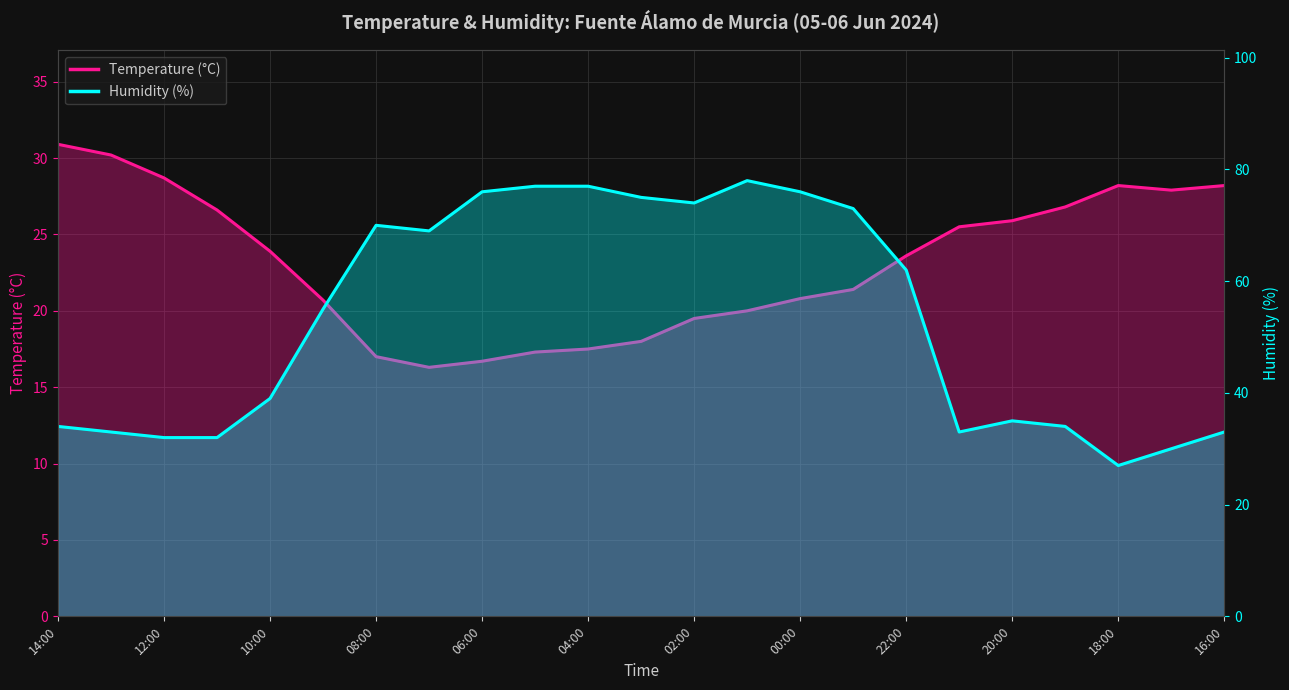

At which label does Temperature (°C) first exceed 23?

14:00